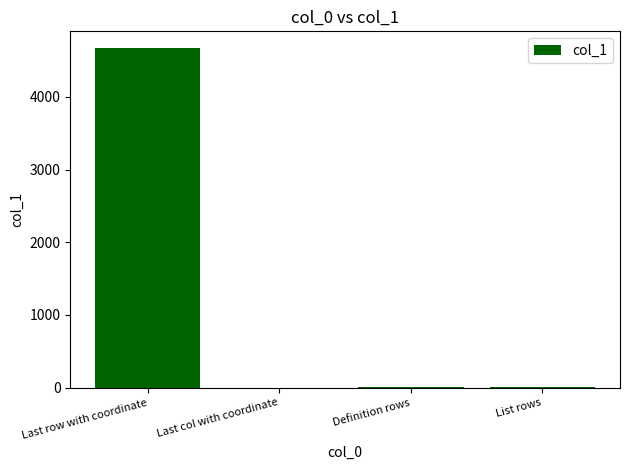

Are the bars horizontal?

No